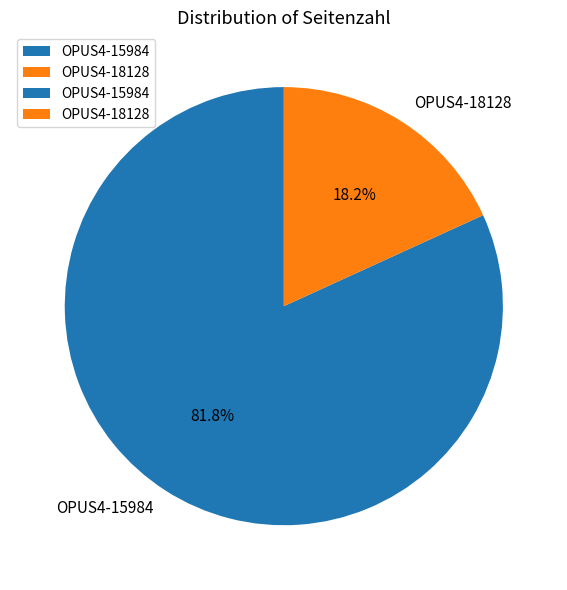

Approximately how many times larger is the value at OPUS4-15984 compared to OPUS4-18128?

4.5